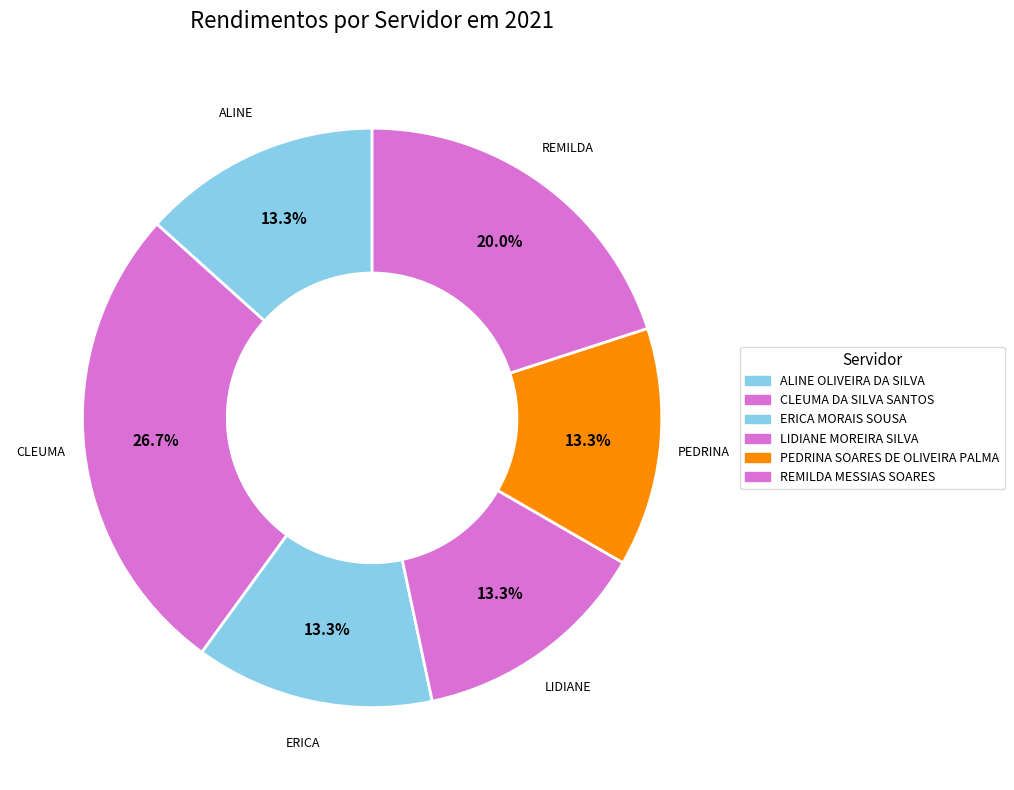

To the nearest percent, what percentage of the pie is ALINE OLIVEIRA DA SILVA?

13%